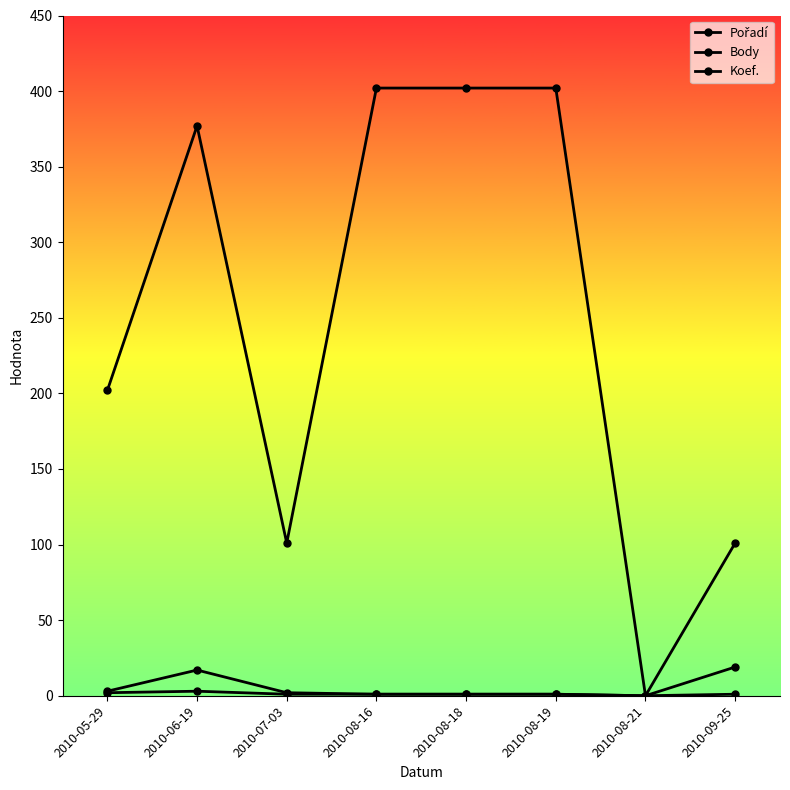

At which category does Koef. reach its first local peak?

2010-06-19